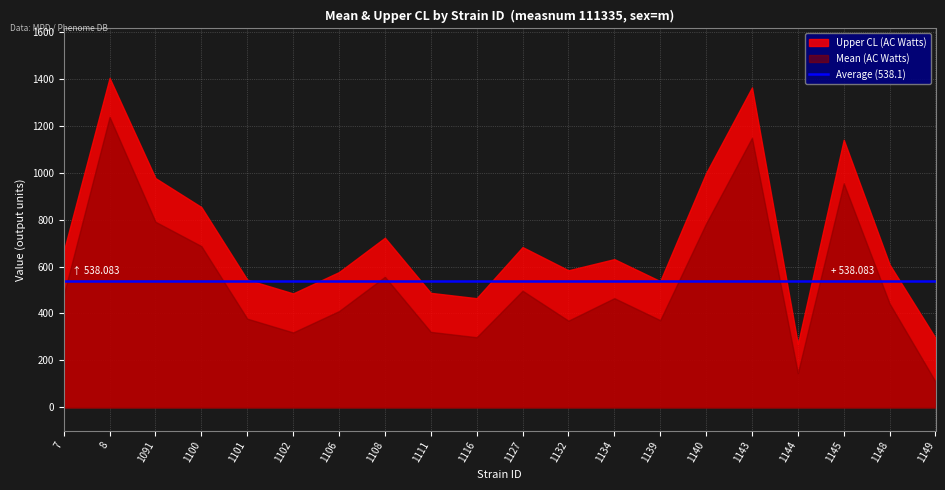

At which label does uppercl reach its peak?

8